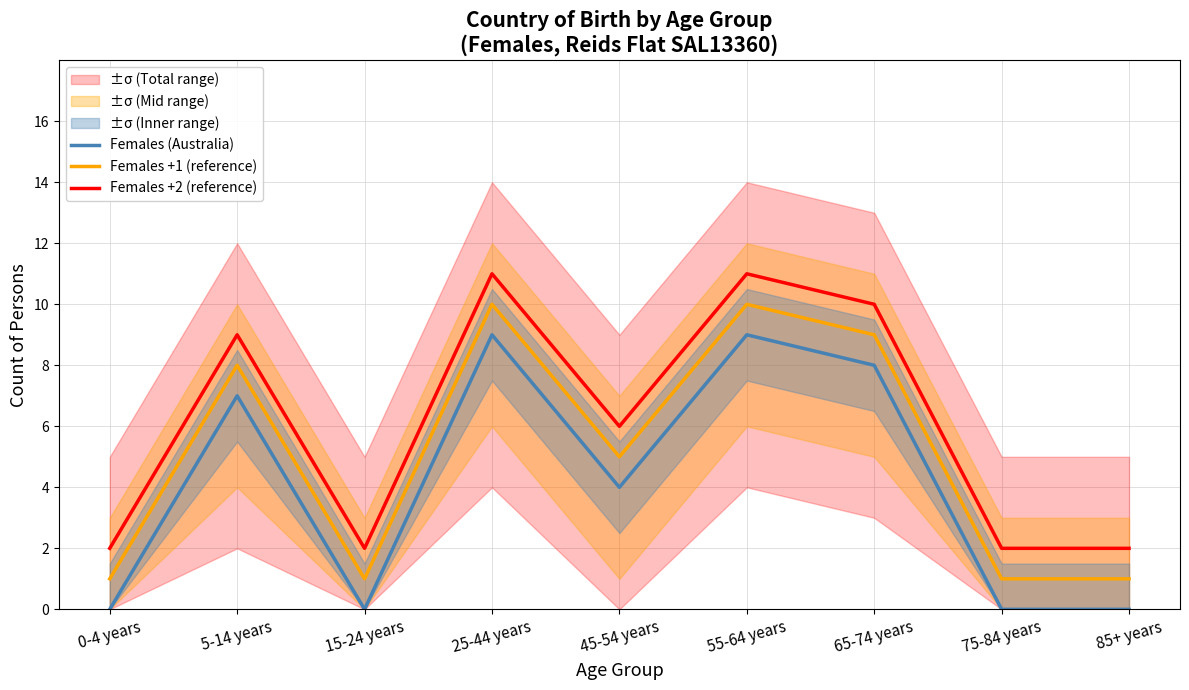

Does the chart have visible grid lines?

Yes